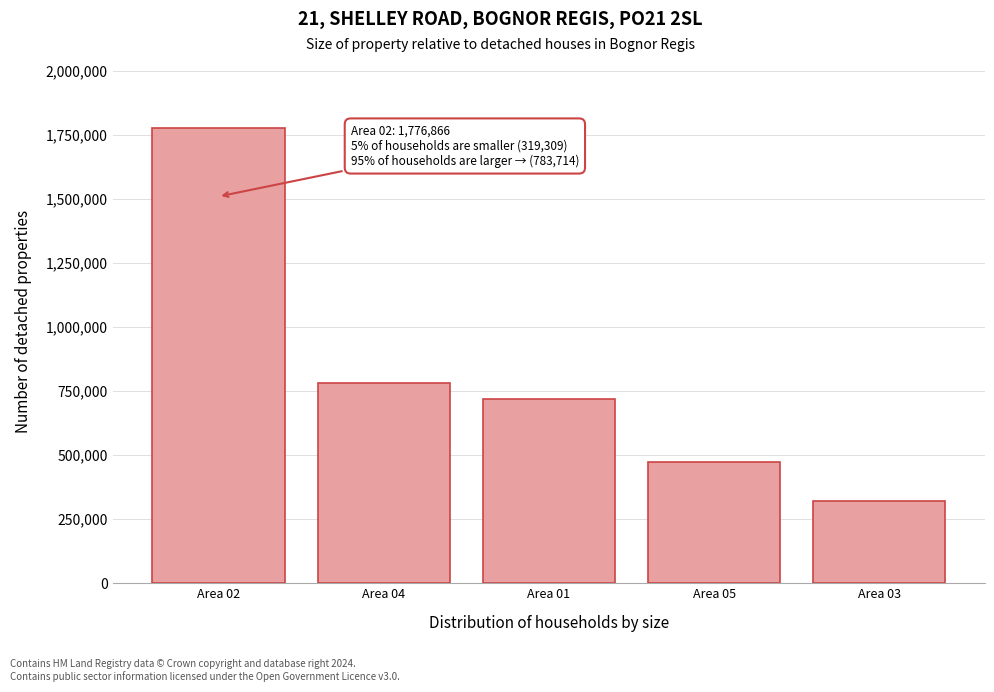

Reading left to right, list all the values displayed in this chart.

1776866	783714	718934	471597	319309